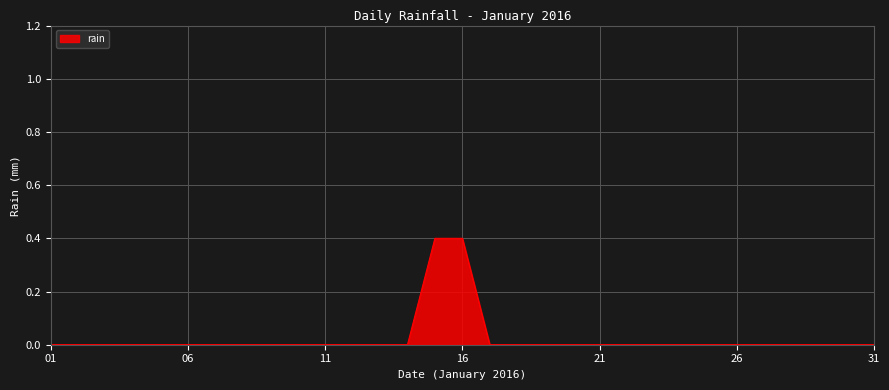

What is the difference between the second highest and second lowest values?

0.4